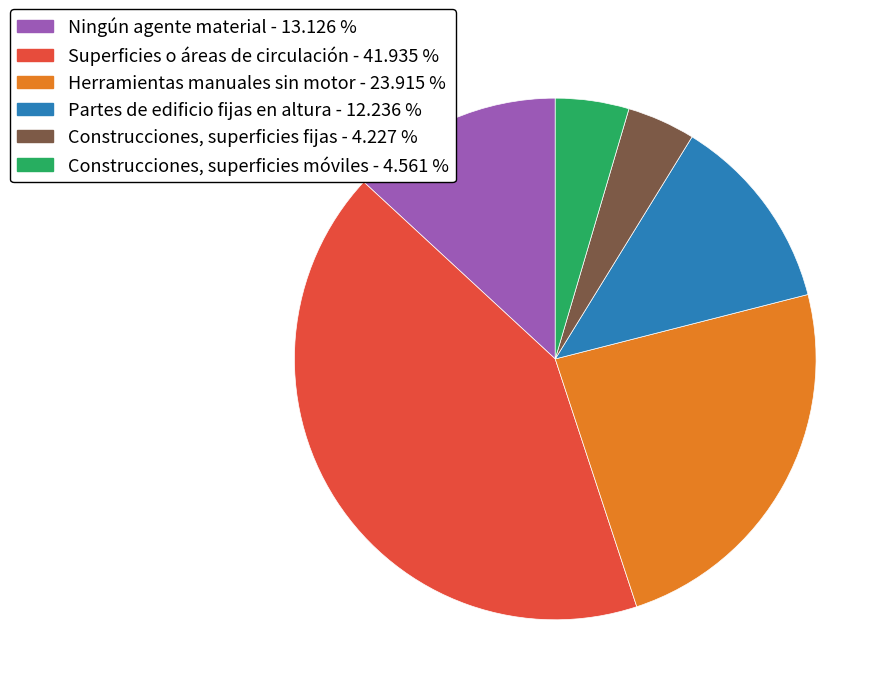

How many slices are in this pie chart?

6